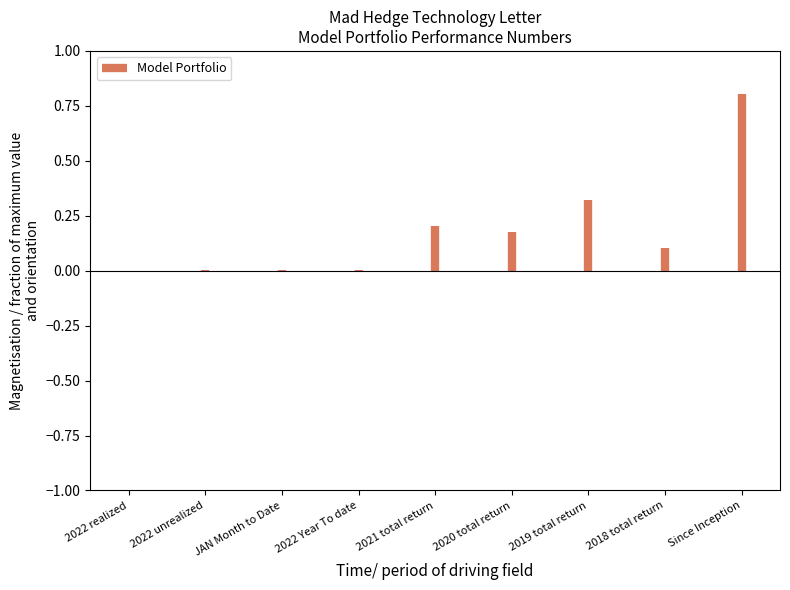

Does the chart display data point markers on the line(s)?

No